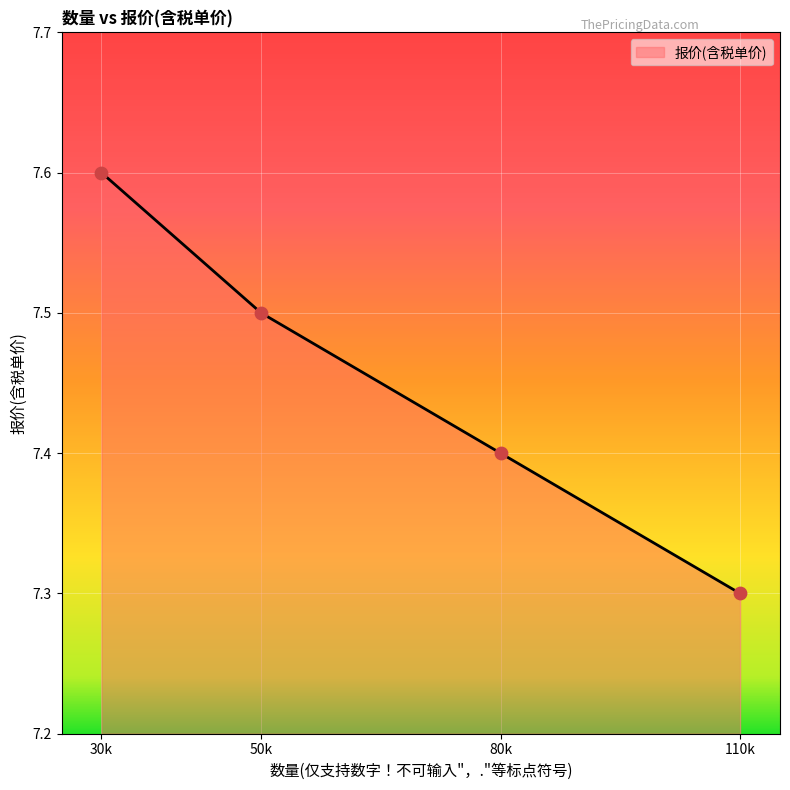

Which has a higher value, 80k or 50k?

50k